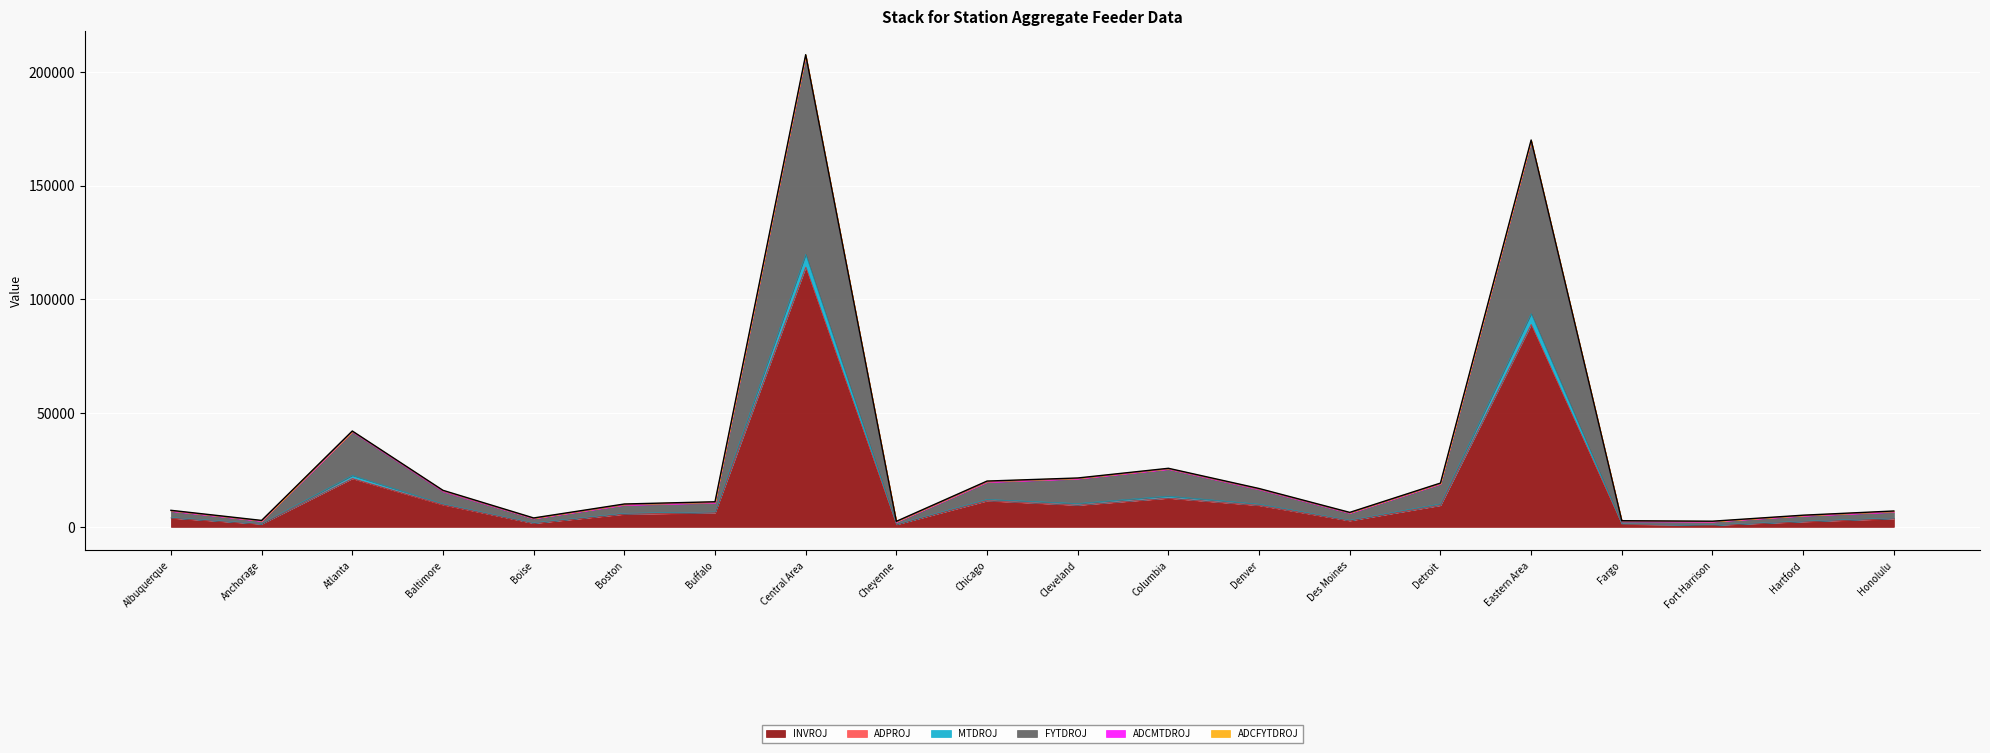

The INVROJ series shows 6162.0 at Buffalo. True or false?

True